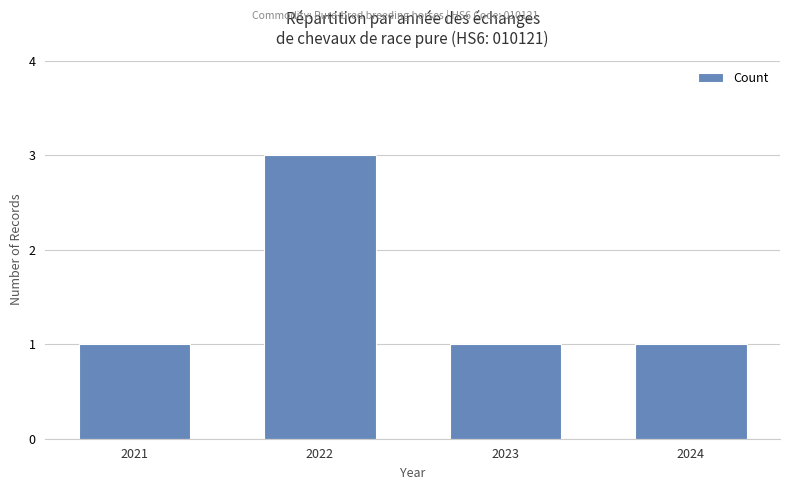

Reading left to right, list all the values displayed in this chart.

2021=1	2022=3	2023=1	2024=1